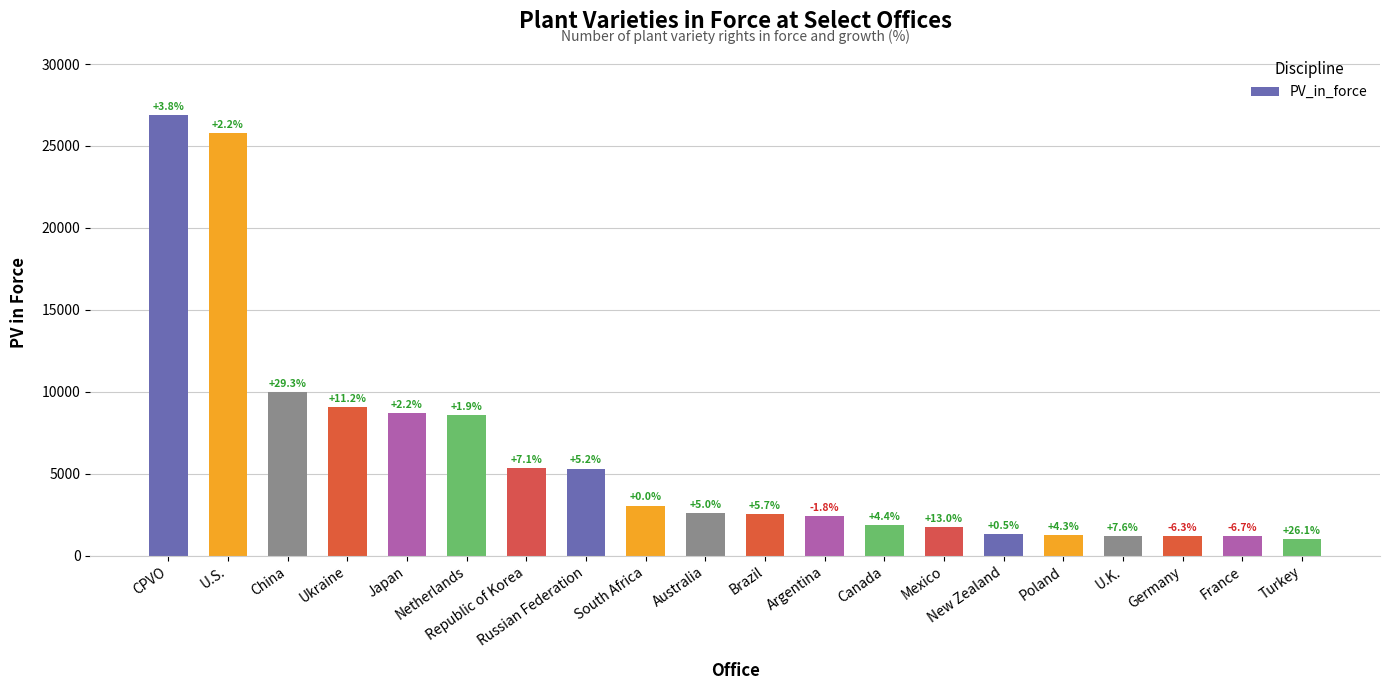

Reading left to right, what are all the values shown in this chart?

26896	25787	9989	9039	8681	8552	5325	5313	3042	2607	2528	2416	1865	1757	1292	1229	1203	1192	1190	1000